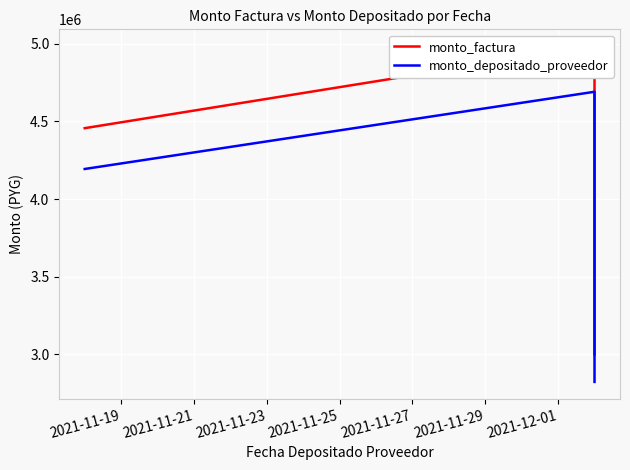

Which series has the largest total across all categories?

monto_factura